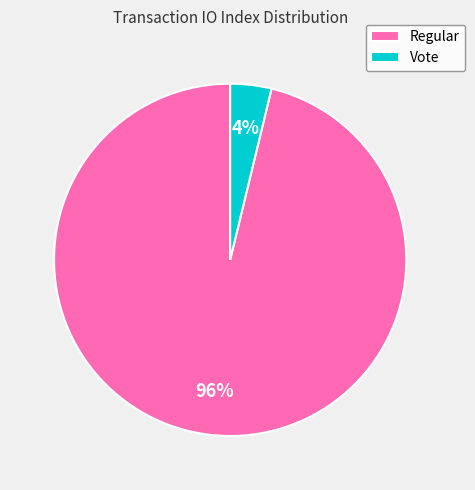

What percentage is the Regular slice, to the nearest percent?

96%